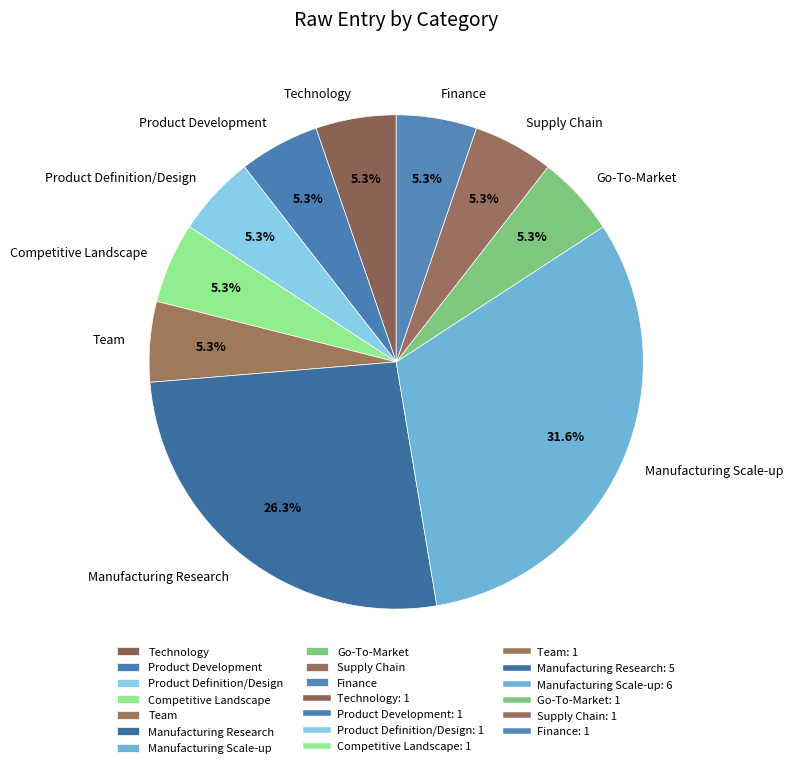

Does Manufacturing Scale-up account for over 50% of the chart?

No